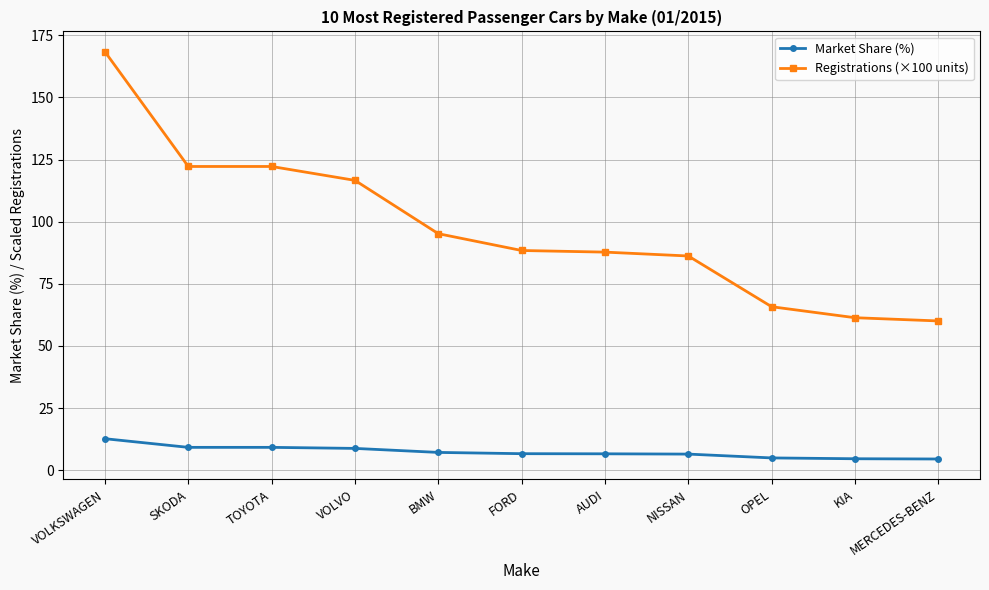

At OPEL, list the series in order from smallest to largest.

Market Share (%), Registrations (×100 units)